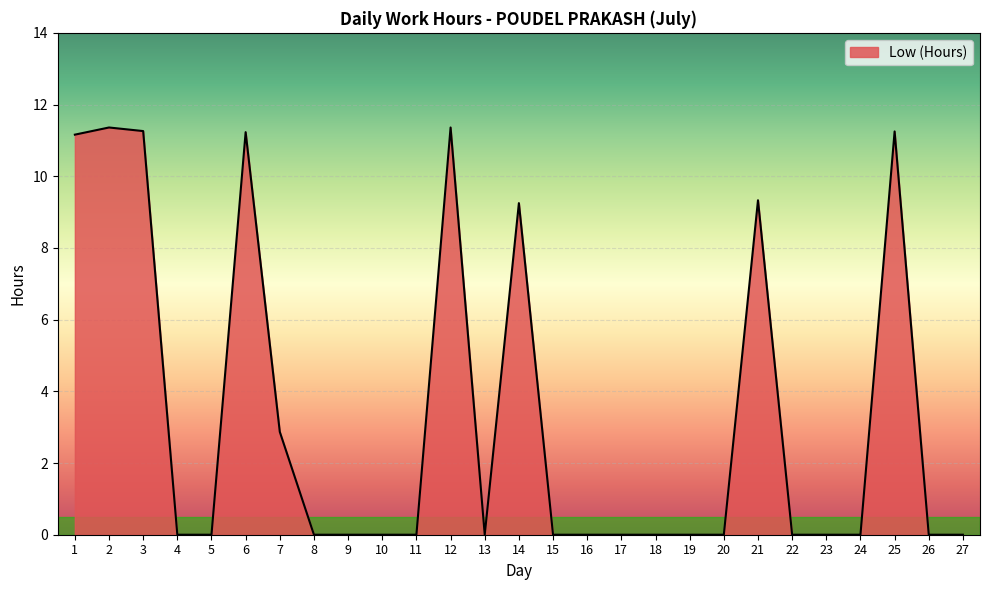

What is the sum of all values?

89.1